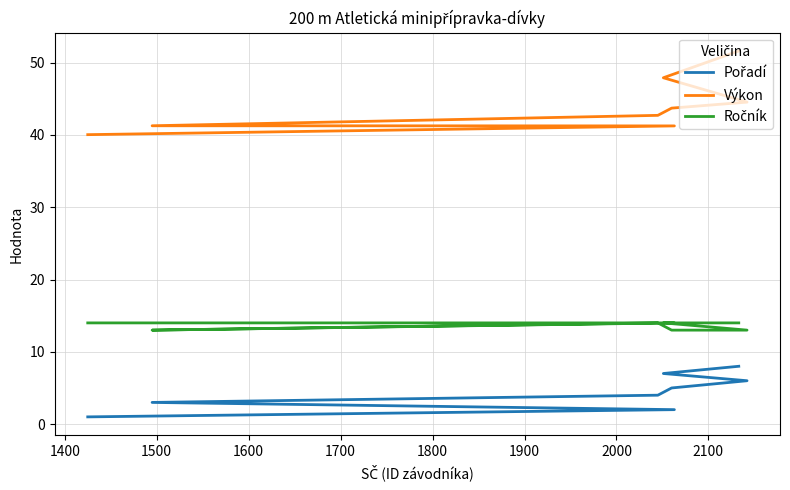

Count the Pořadí values in the range 3 to 7.

5